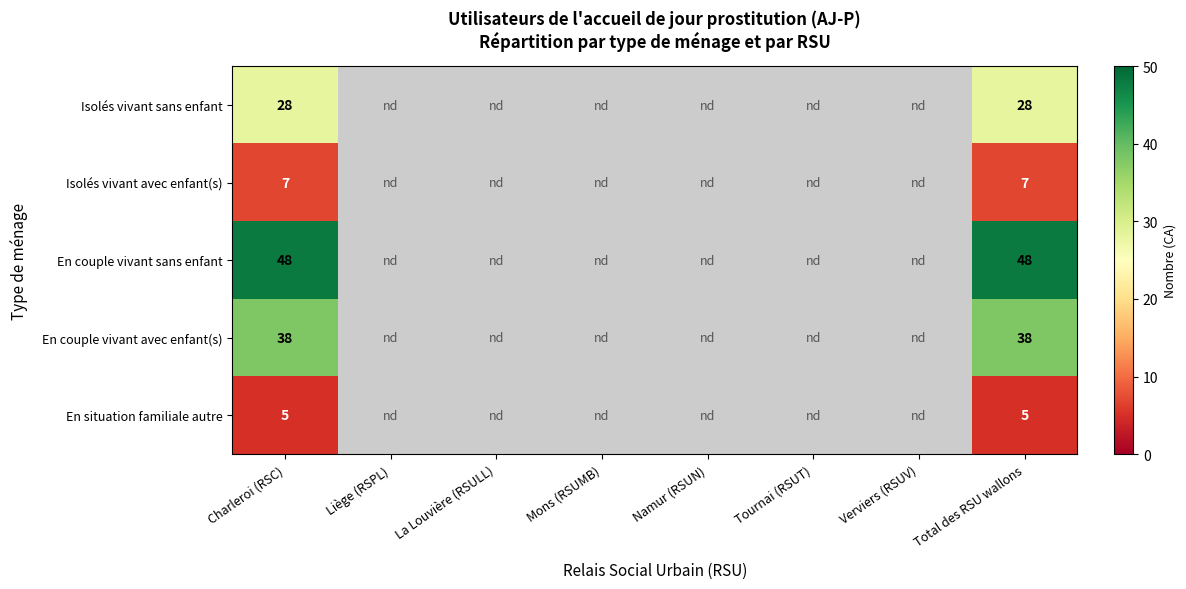

The value of En couple vivant avec enfant(s) at Total des RSU wallons is 22. True or false?

False